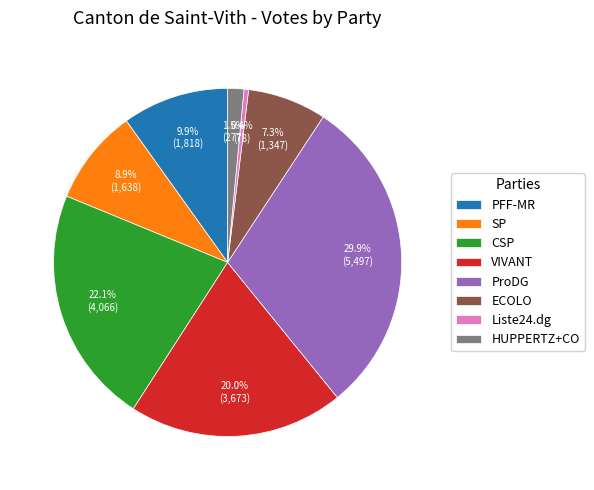

What percentage is the PFF-MR slice, to the nearest percent?

10%